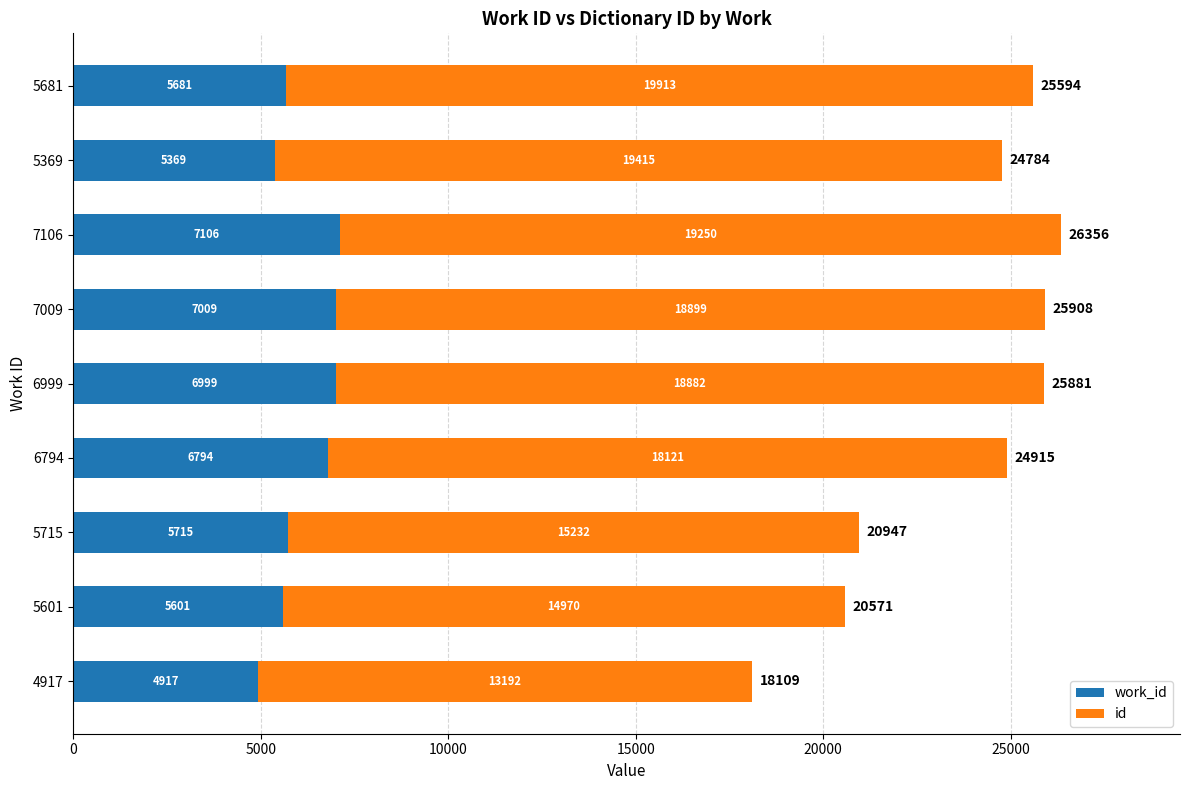

At which category is the sum across all series the highest?

7106